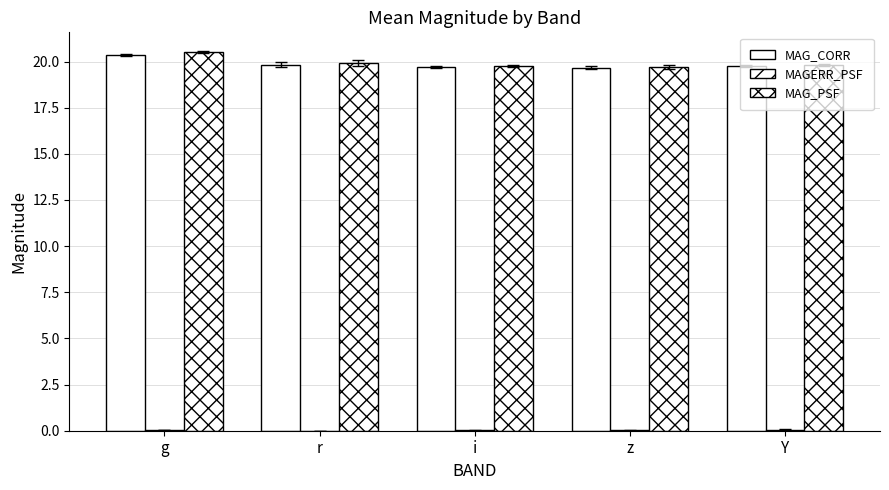

How many distinct data groups are displayed?

3